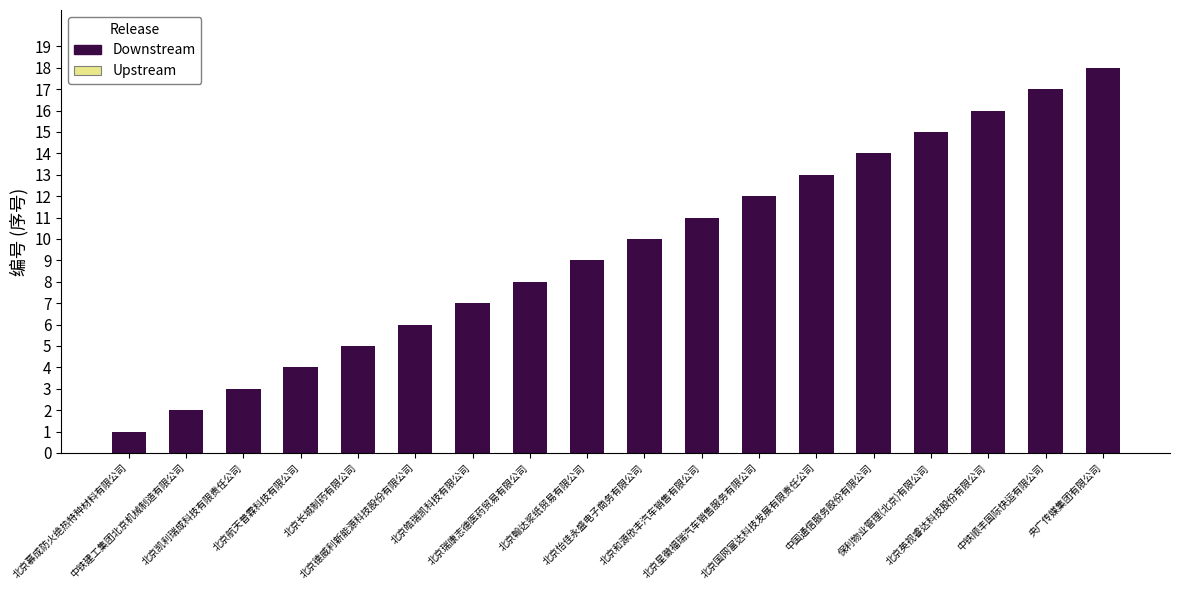

The chart shows a value of 18 at 央广传媒集团有限公司. True or false?

True